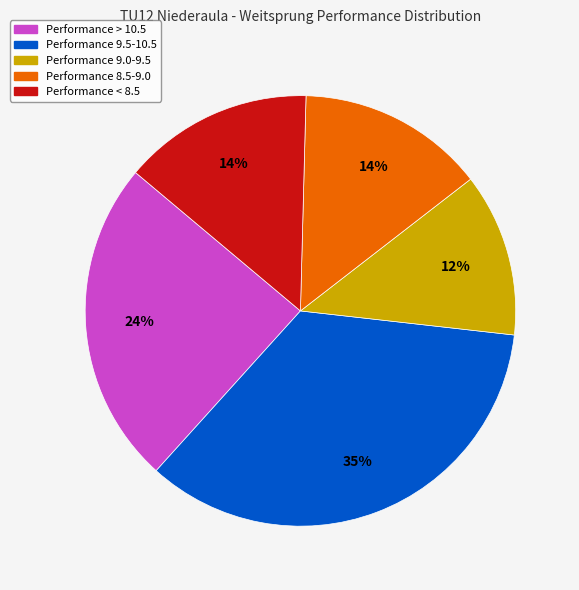

Combined, do Performance > 10.5 and Performance 9.5-10.5 account for over 50%?

Yes